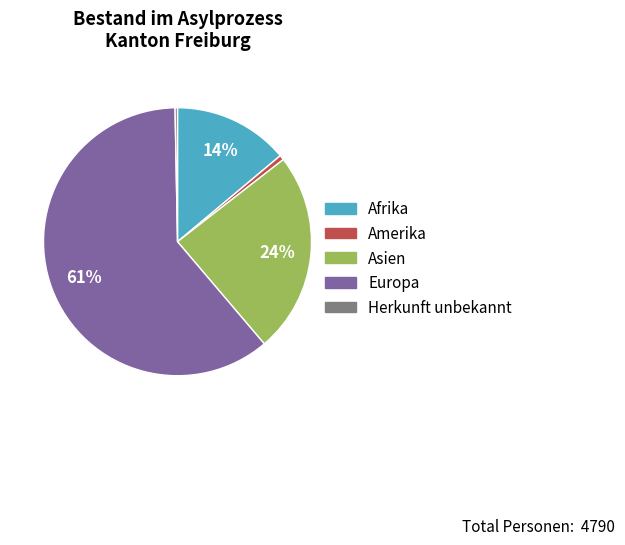

To the nearest percent, what is the average slice percentage?

20%